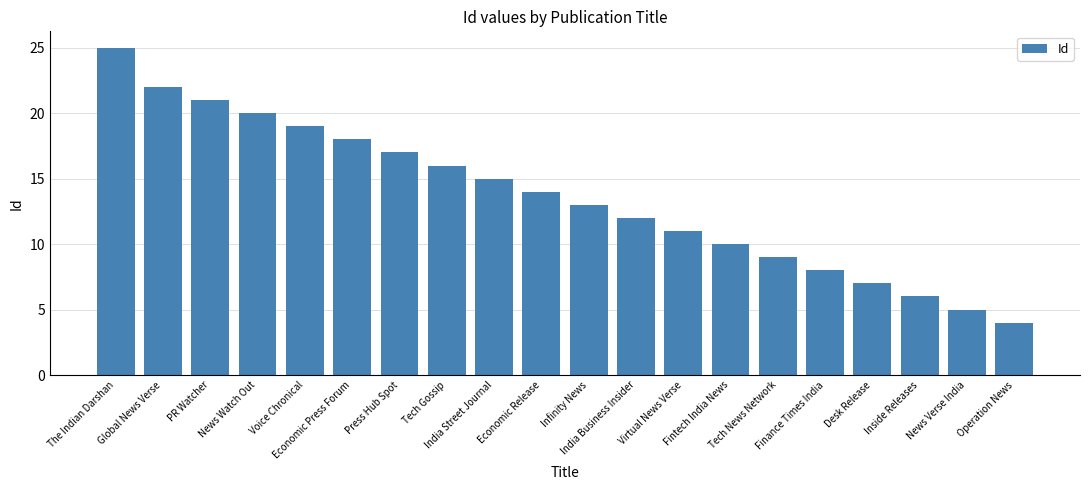

Is it true that the value at Infinity News is 13?

True